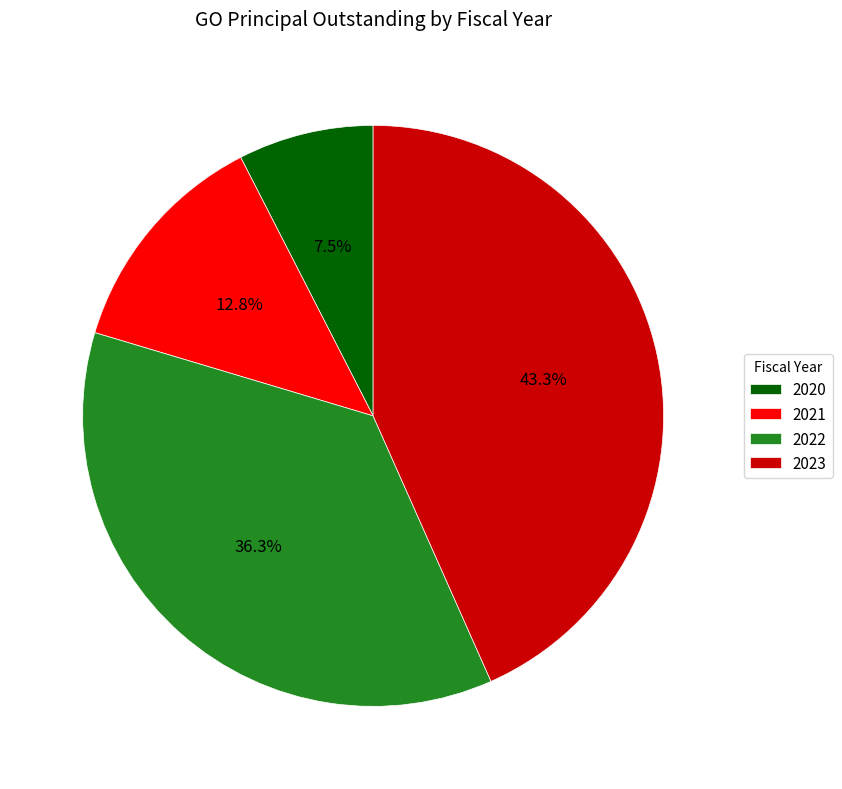

To the nearest percent, what portion does 2021 represent?

13%